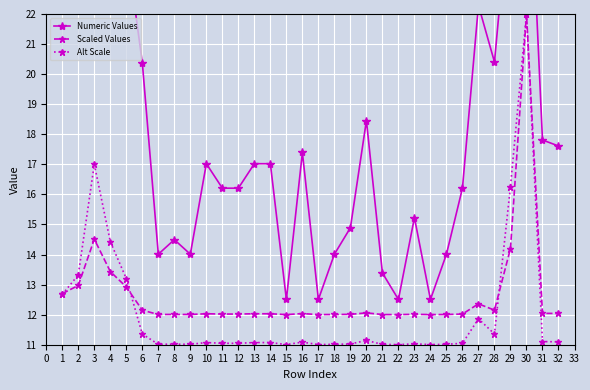

What is the value of the Alt Scale point at the 24th from the left?

11.0